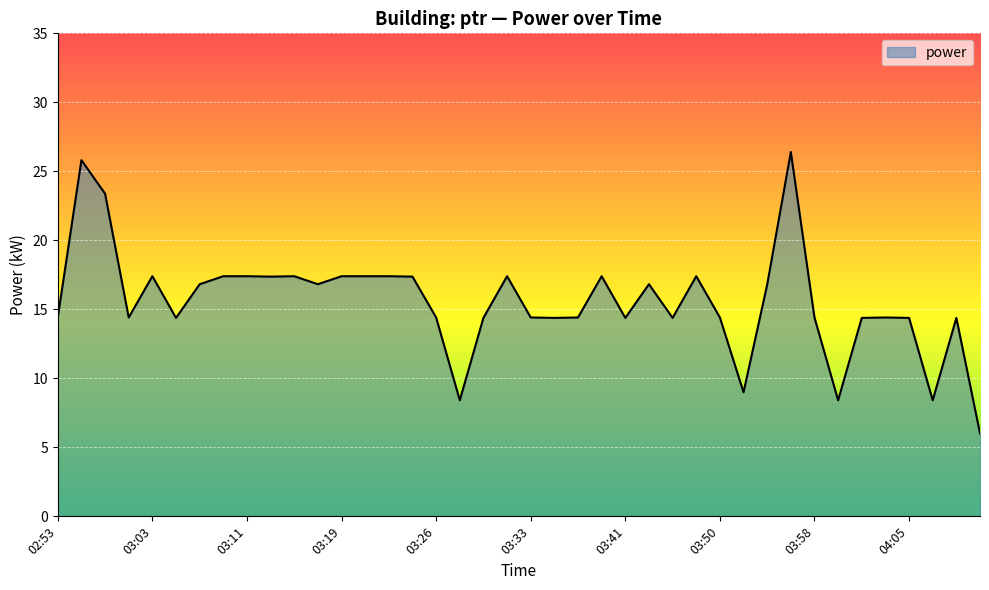

How many lines are shown in the chart?

1